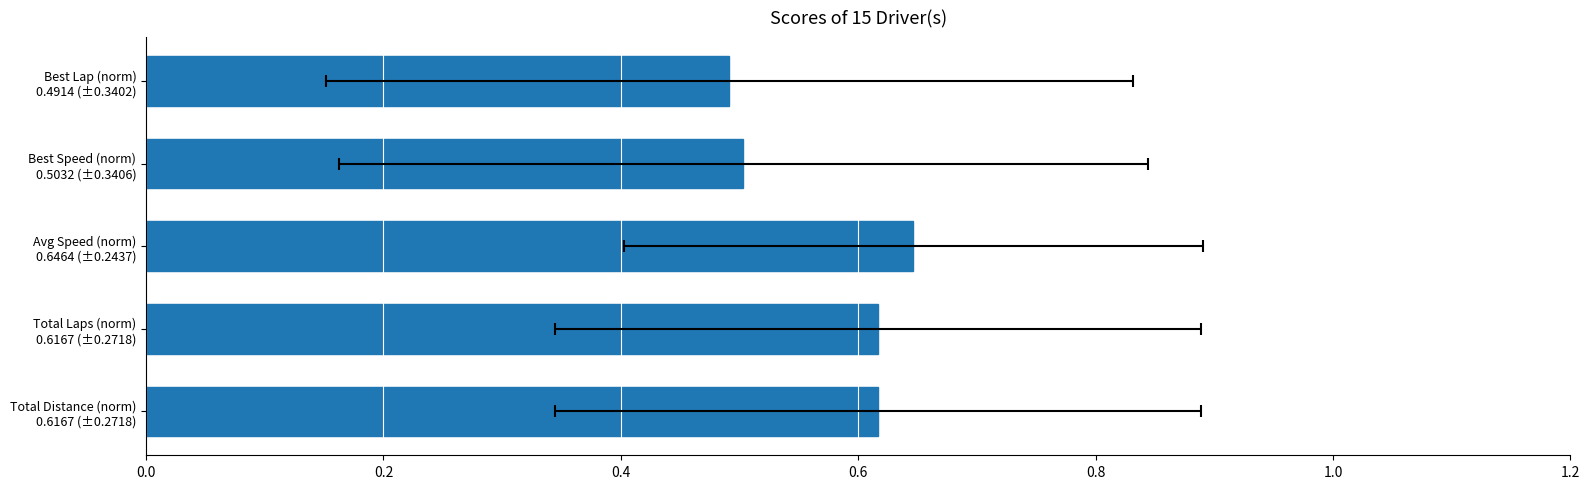

What is the difference between the maximum and minimum values?

0.2